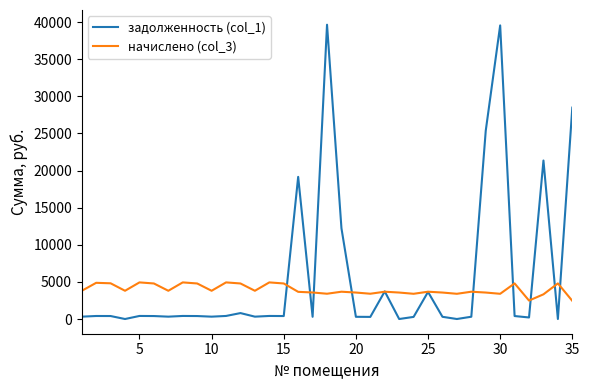

Which series has the largest total across all categories?

задолженность (col_1)